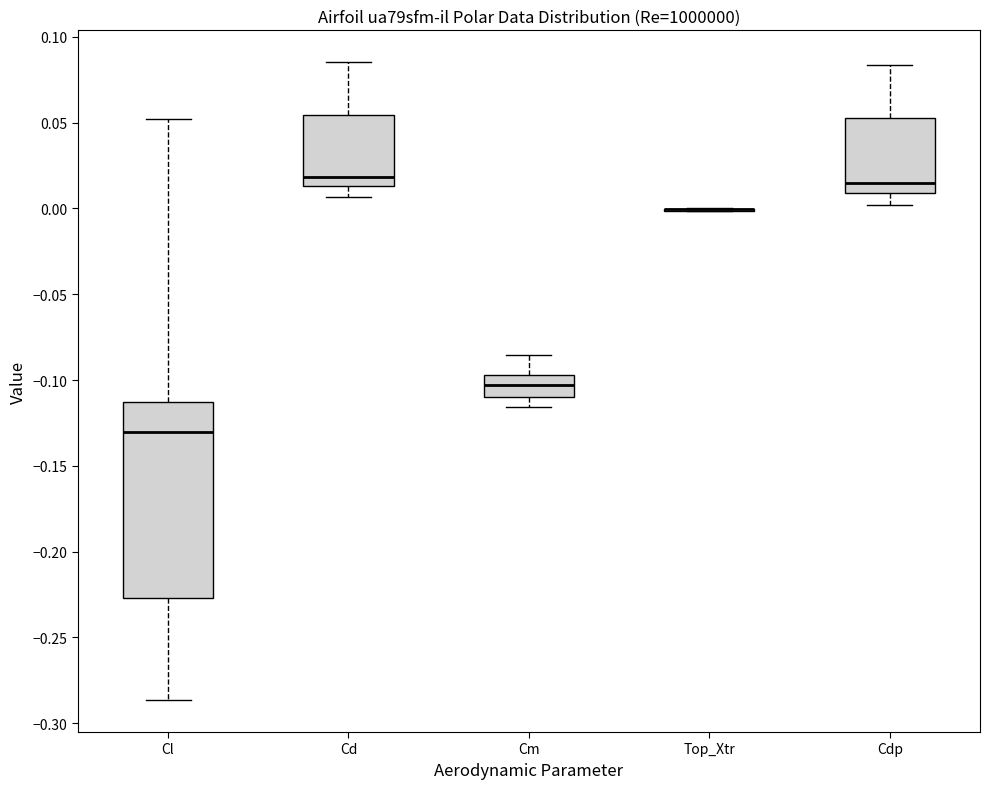

Reading left to right, read every box against the y-axis: the position of its median line, the range the box covers, and the ends of its whiskers. The values are not printed on the chart, so give them approximately, as read against the axis.

Cl: median -0.130, box -0.225 to -0.115, whiskers -0.285 to 0.050
Cd: median 0.020, box 0.015 to 0.055, whiskers 0.005 to 0.085
Cm: median -0.105, box -0.110 to -0.095, whiskers -0.115 to -0.085
Top_Xtr: box collapsed to a line at 0.000, whiskers 0.000 to 0.000
Cdp: median 0.015, box 0.010 to 0.055, whiskers 0.000 to 0.085